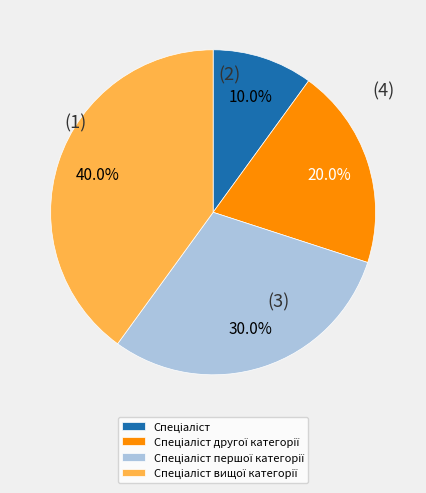

How many slices are in this pie chart?

4